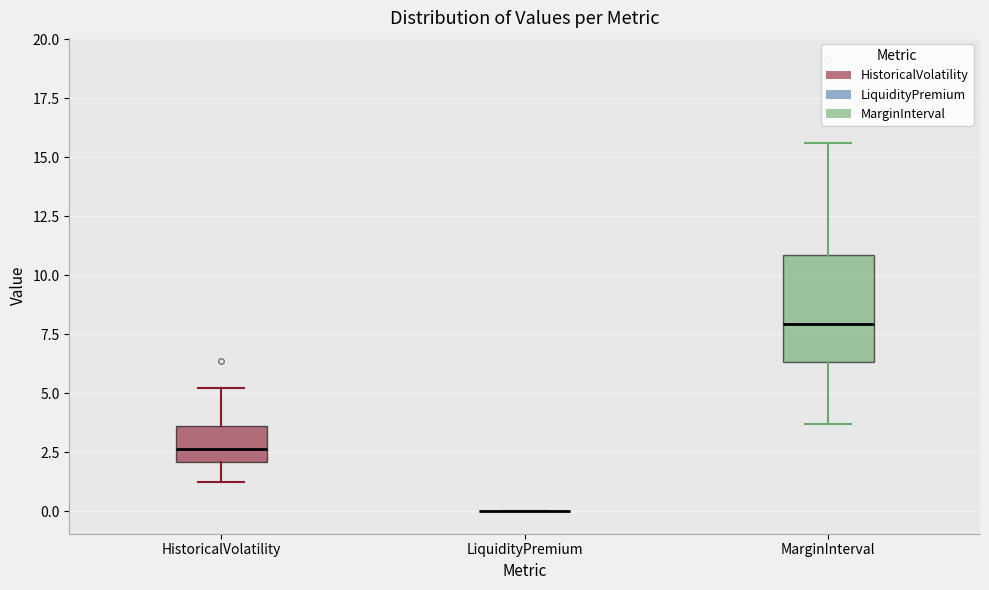

Which box is the tallest, from its lower edge to its upper edge?

MarginInterval